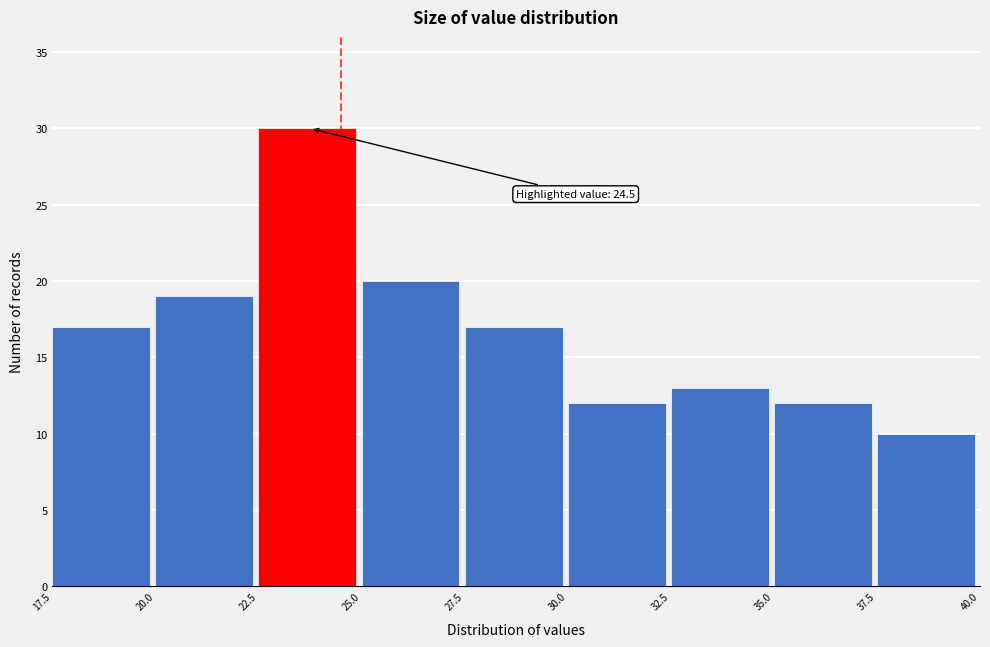

Which range on the x-axis has the tallest bar?

22.5 to 25.0